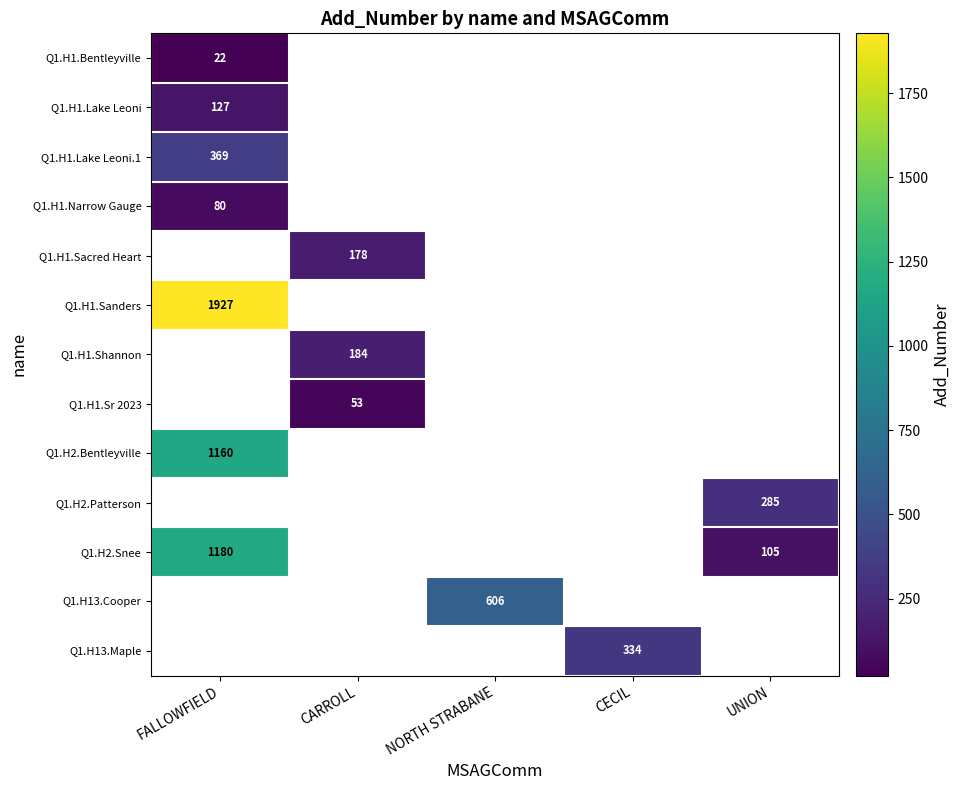

Which series has the largest range (max minus min)?

Q1.H2.Snee